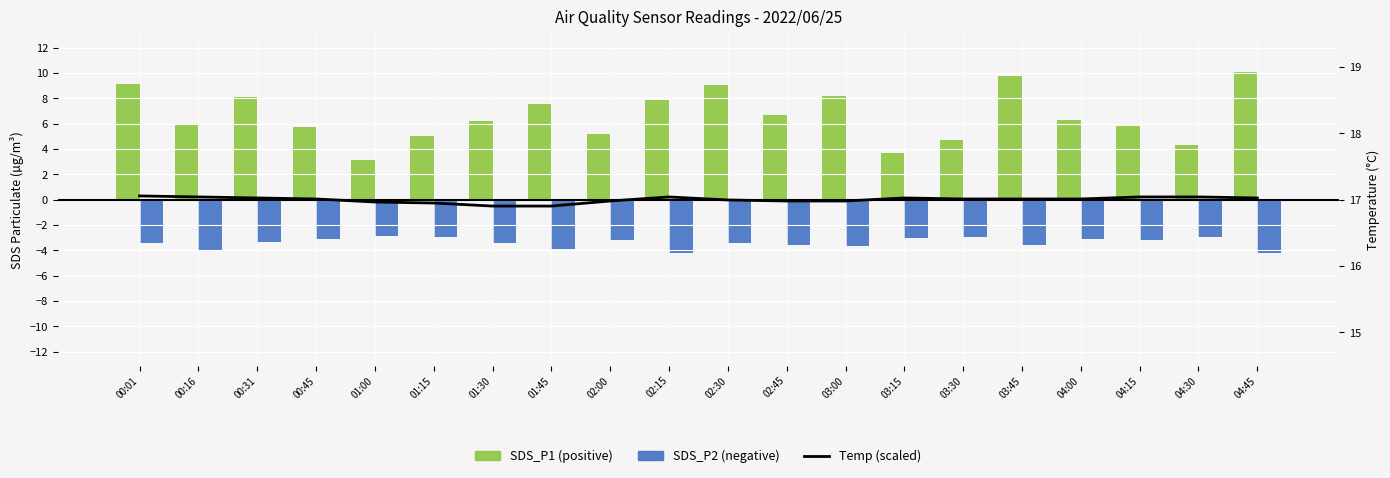

At which label does Temp (scaled) first exceed 0?

00:01